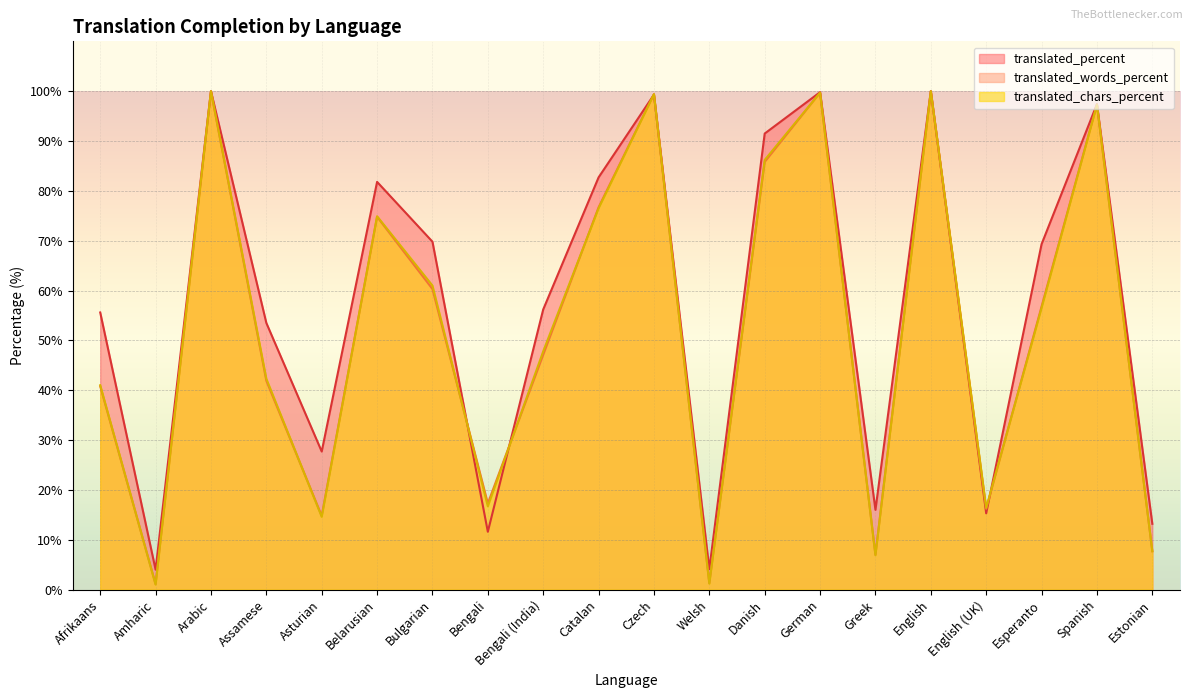

Rank the series by their maximum value, from highest to lowest.

translated_percent, translated_words_percent, translated_chars_percent